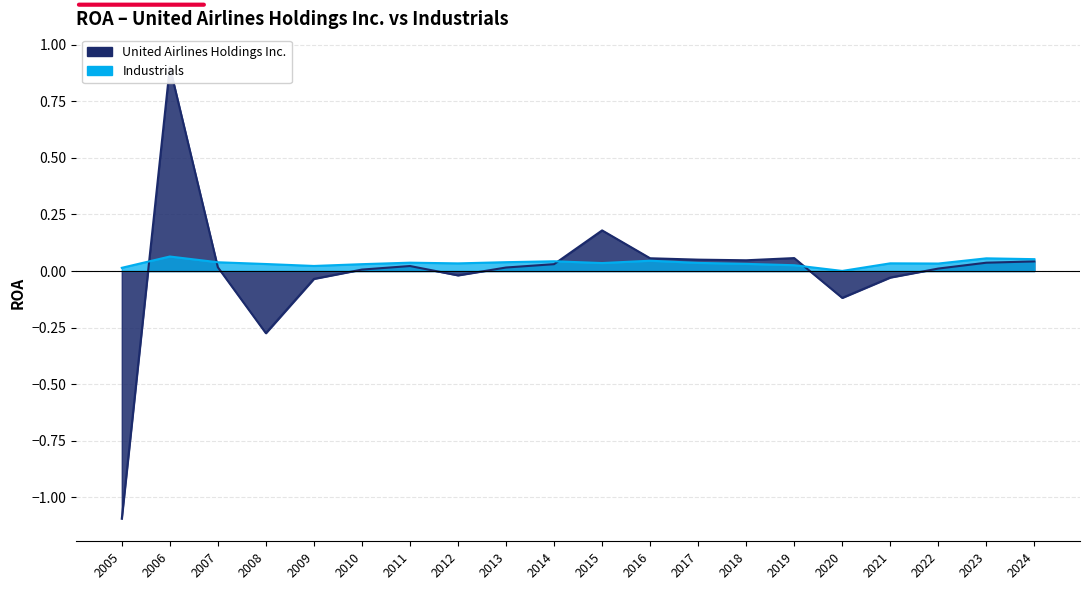

How many lines are shown in the chart?

2